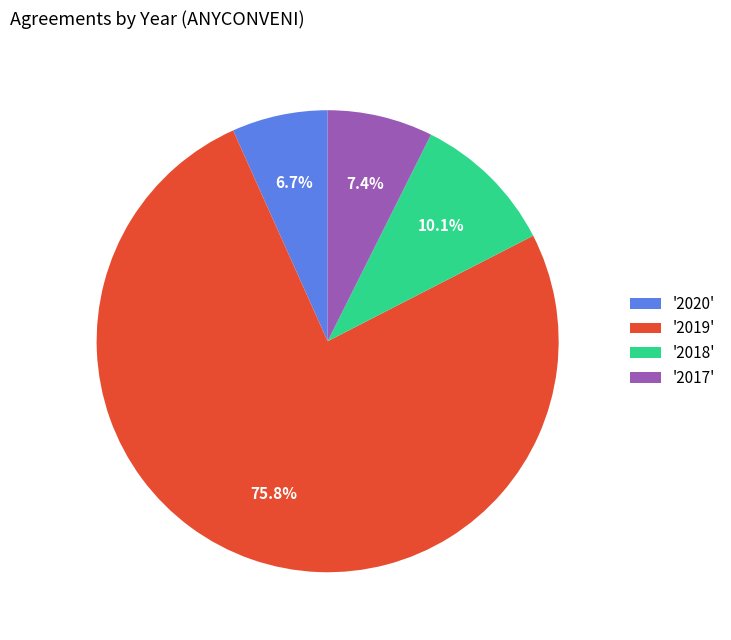

What is the majority slice?

'2019'